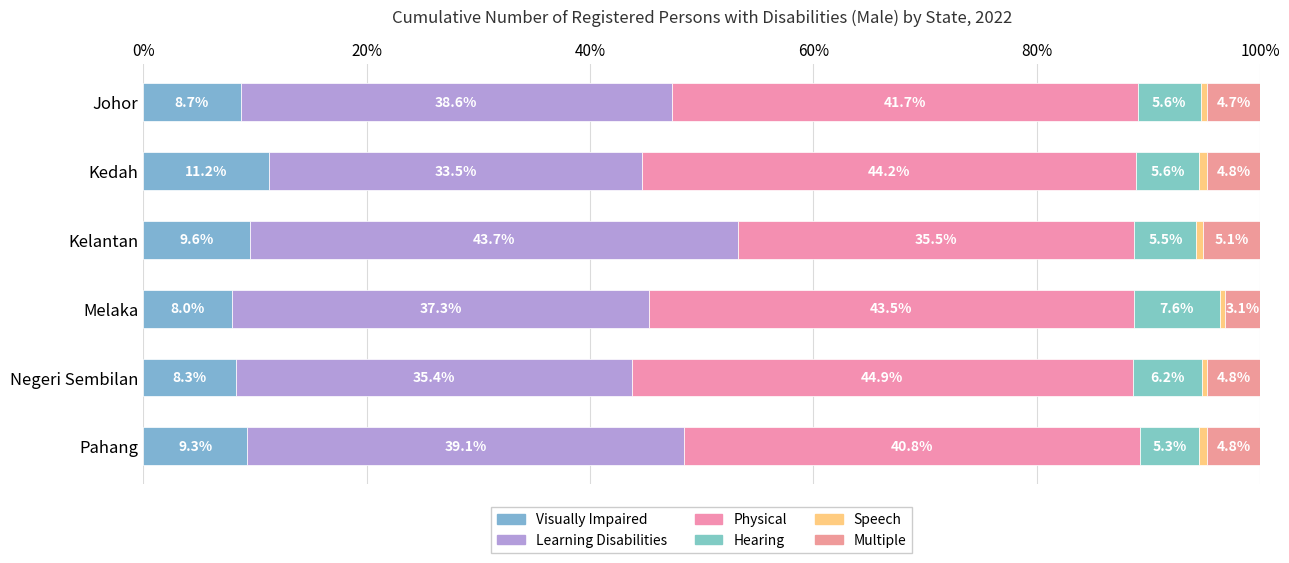

Reading right to left, extract all data points from this chart.

Visually Impaired: 9.3	8.3	8.0	9.6	11.2	8.7
Learning Disabilities: 39.1	35.4	37.3	43.7	33.5	38.6
Physical: 40.8	44.9	43.5	35.5	44.2	41.7
Hearing: 5.3	6.2	7.6	5.5	5.6	5.6
Speech: 0.7	0.5	0.5	0.6	0.7	0.6
Multiple: 4.8	4.8	3.1	5.1	4.8	4.7